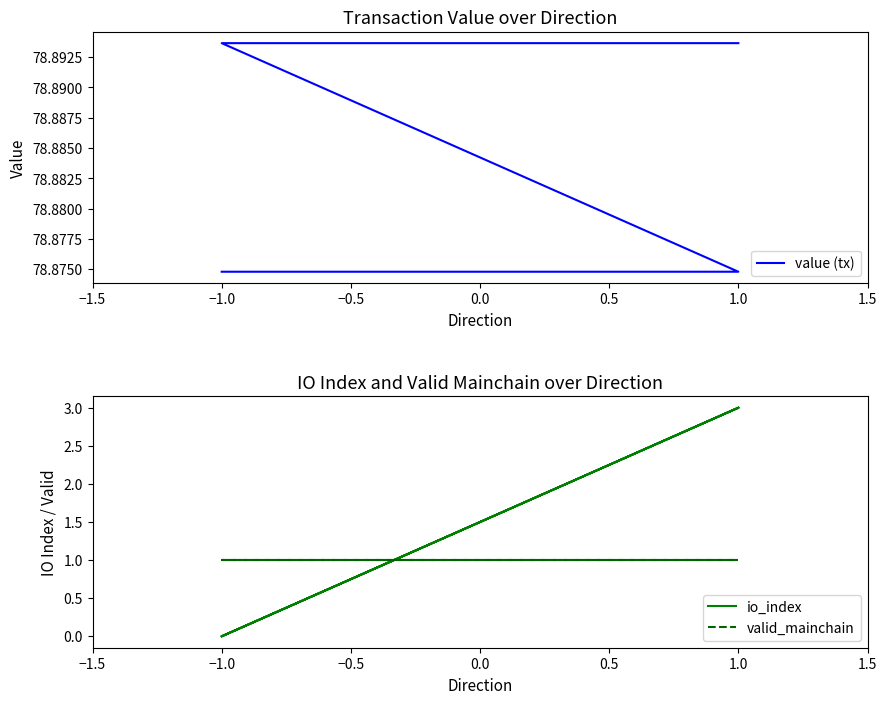

What is the label of the 3rd point from the right?

1.0